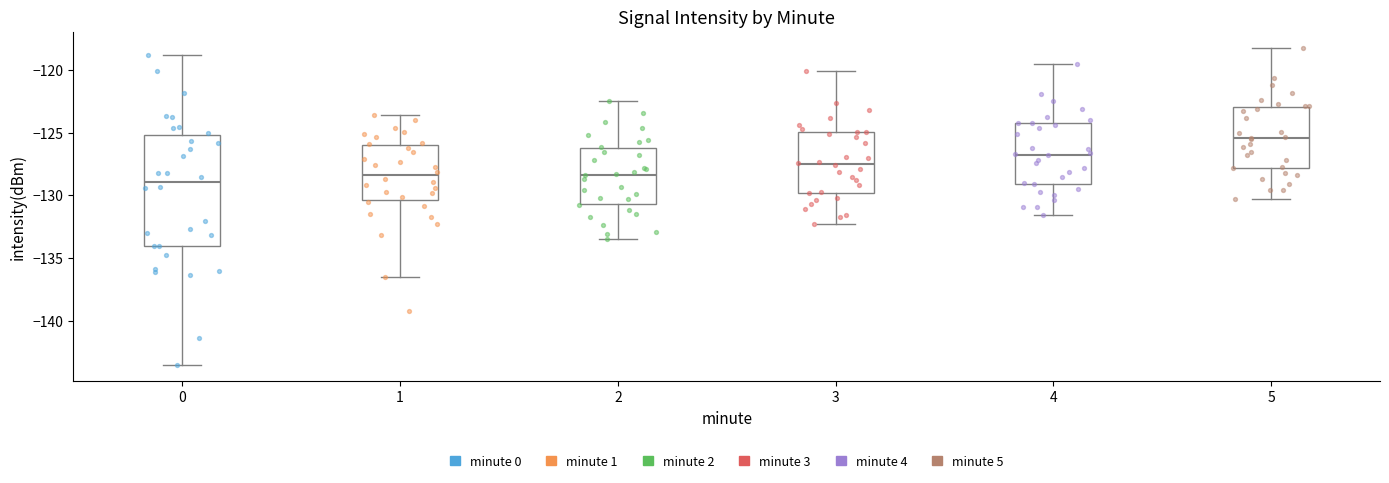

Reading left to right, read every box against the y-axis: the position of its median line, the range the box covers, and the ends of its whiskers. The values are not printed on the chart, so give them approximately, as read against the axis.

0: median -129.0, box -134.0 to -125.0, whiskers -143.5 to -119.0
1: median -128.5, box -130.5 to -126.0, whiskers -136.5 to -123.5
2: median -128.5, box -130.5 to -126.0, whiskers -133.5 to -122.5
3: median -127.5, box -130.0 to -125.0, whiskers -132.5 to -120.0
4: median -126.5, box -129.0 to -124.0, whiskers -131.5 to -119.5
5: median -125.5, box -128.0 to -123.0, whiskers -130.5 to -118.0